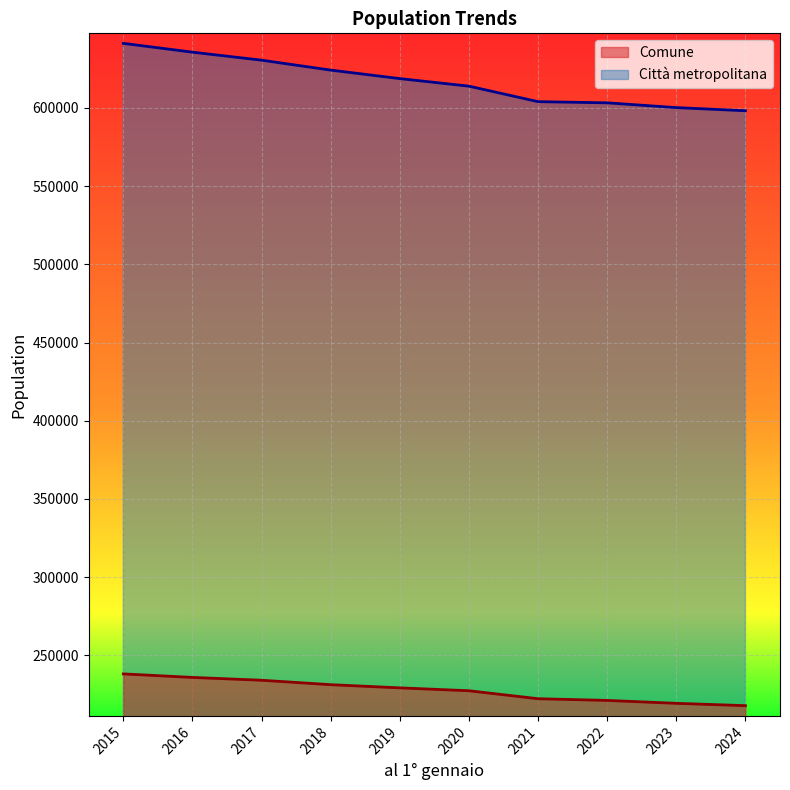

Rank the series at 2021 from lowest to highest value.

Comune, Città metropolitana